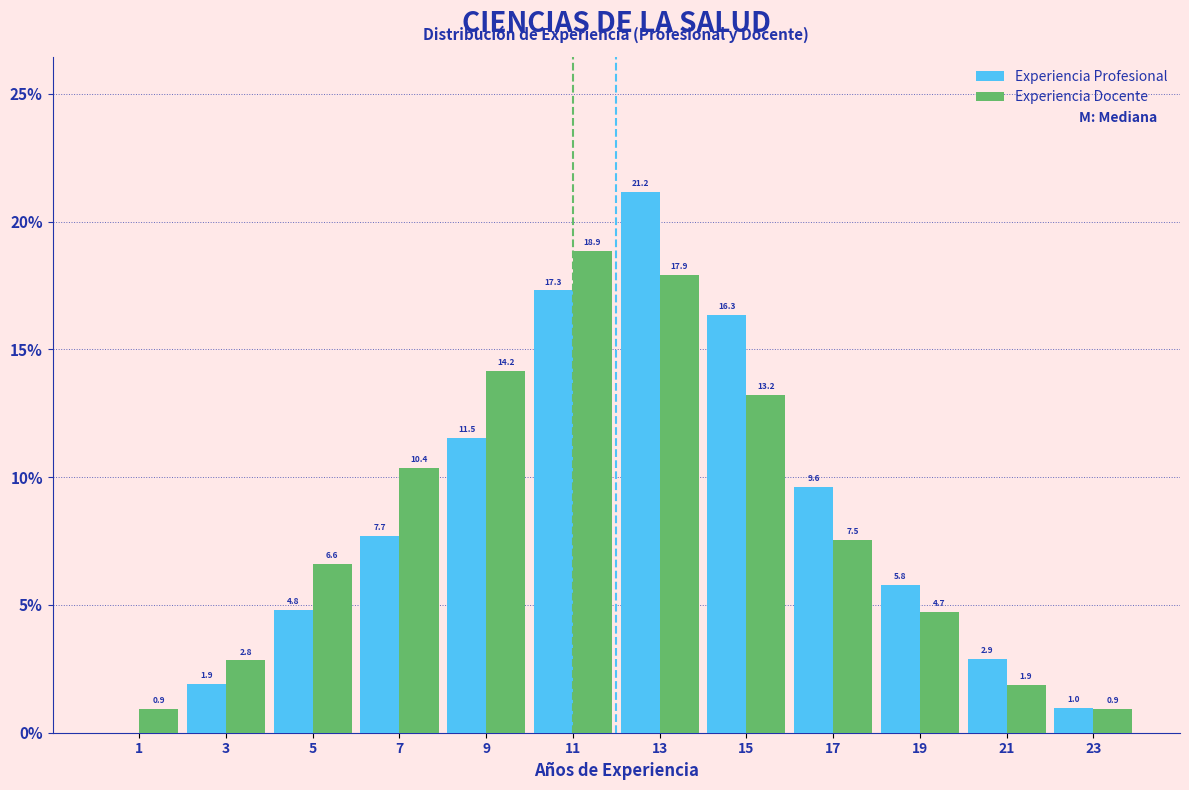

Reading left to right, list all the values displayed in this chart.

Experiencia Profesional: 1=0.0	3=1.9	5=4.8	7=7.7	9=11.5	11=17.3	13=21.2	15=16.3	17=9.6	19=5.8	21=2.9	23=1.0
Experiencia Docente: 1=0.9	3=2.8	5=6.6	7=10.4	9=14.2	11=18.9	13=17.9	15=13.2	17=7.5	19=4.7	21=1.9	23=0.9